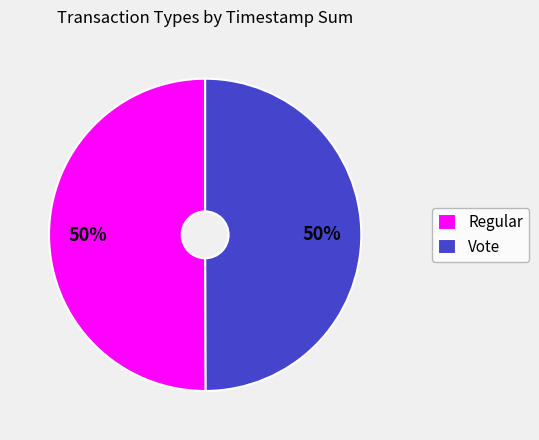

To the nearest percent, what is the average slice percentage?

50%